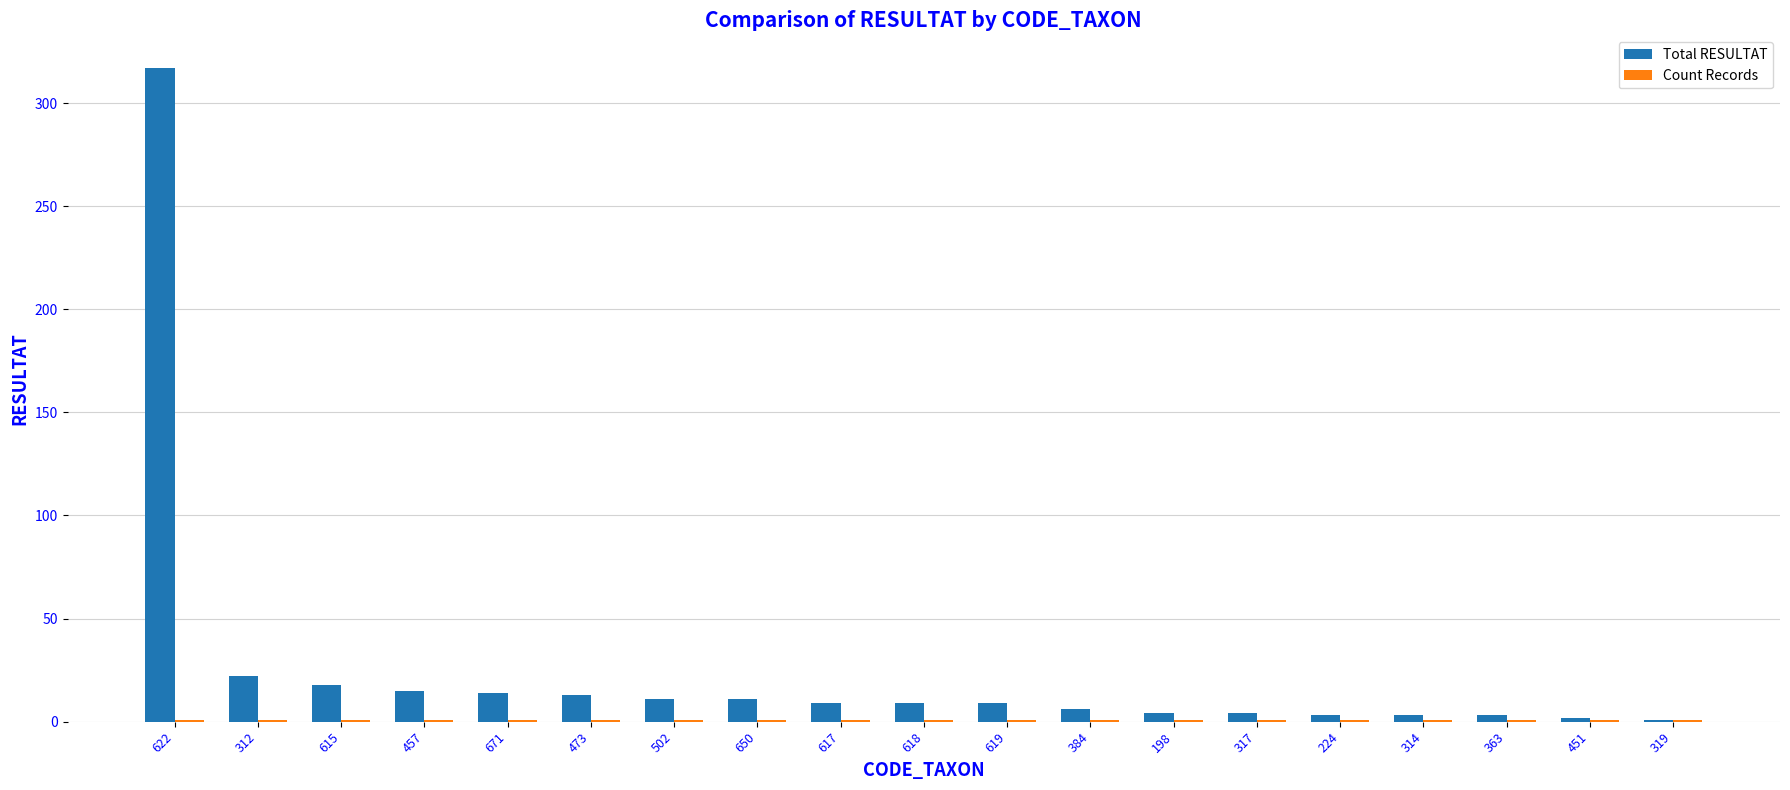

Which series has the largest range (max minus min)?

Total RESULTAT